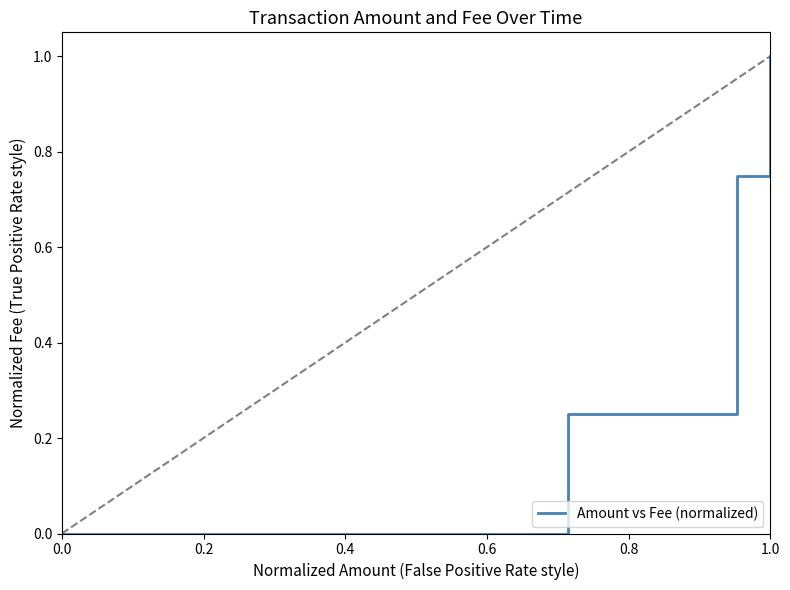

What is the maximum value shown in the chart?

1.0